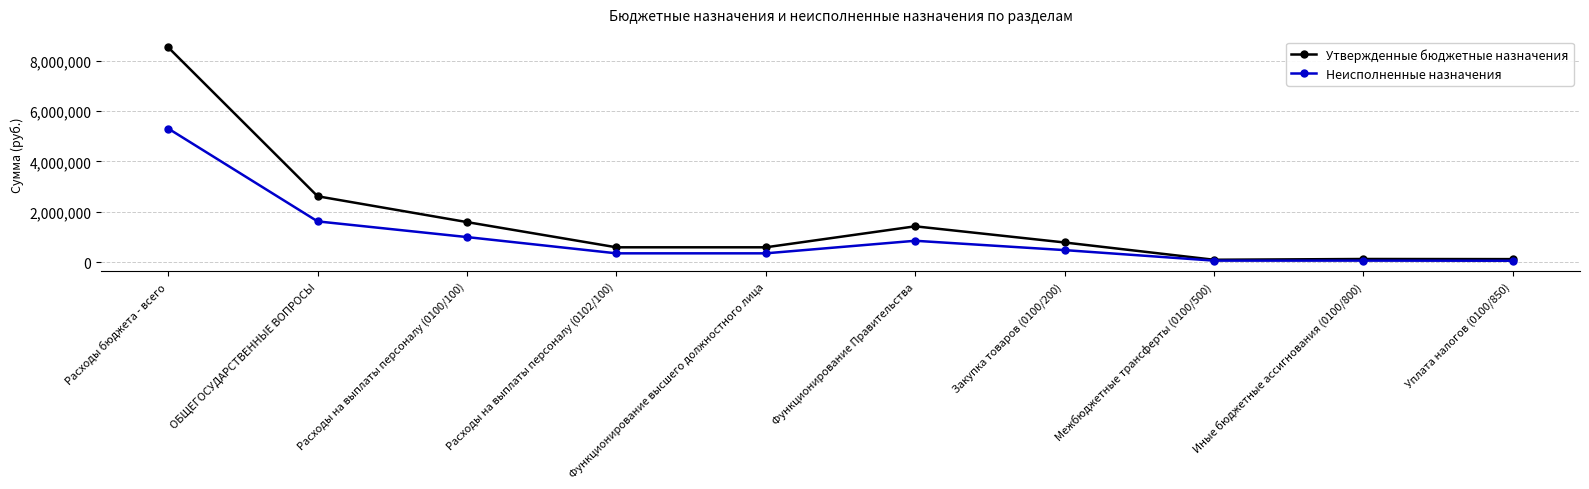

The value of Утвержденные бюджетные назначения at Закупка товаров (0100/200) is 788291.2. True or false?

True